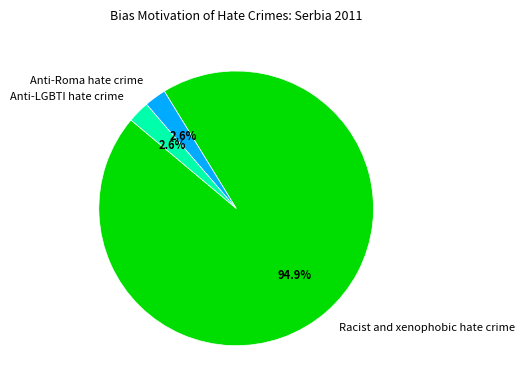

Count the number of slices in the pie.

3